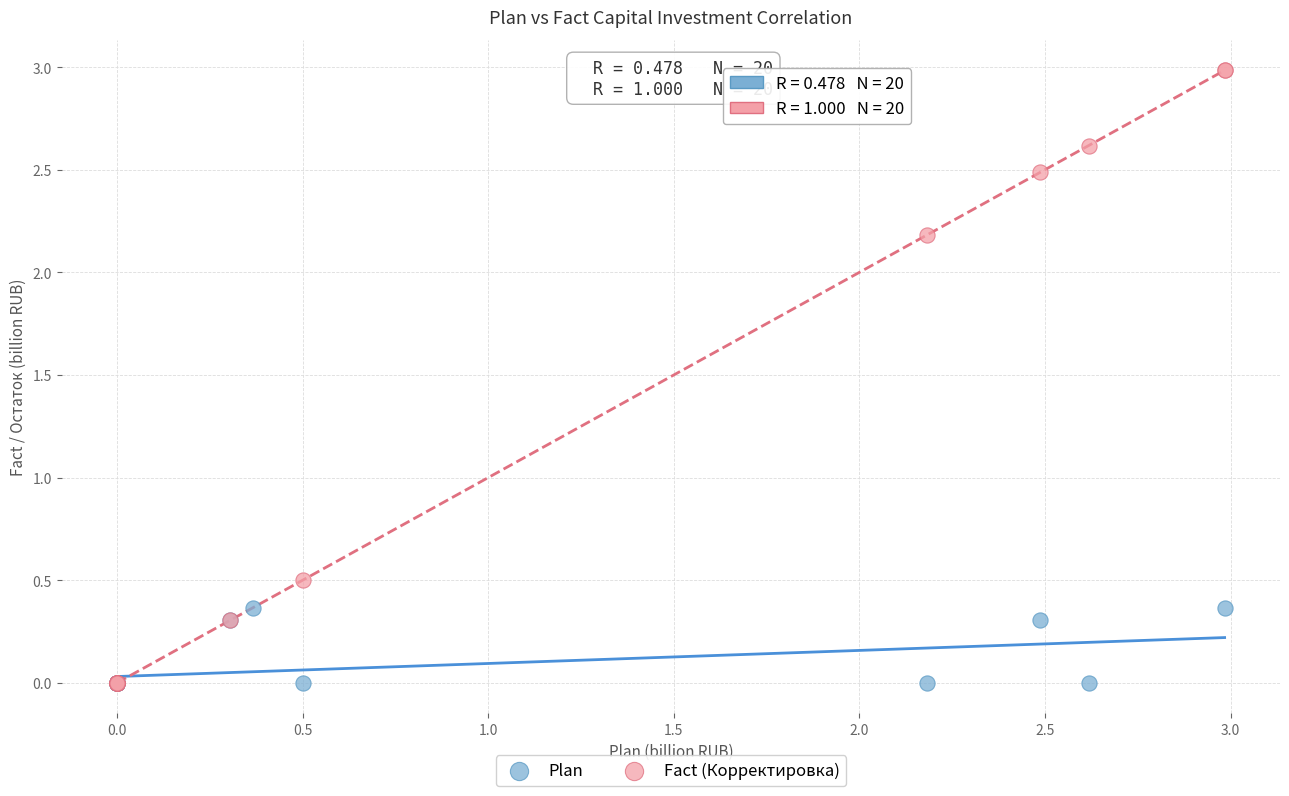

Which series reaches the maximum Y coordinate?

Fact (Корректировка)